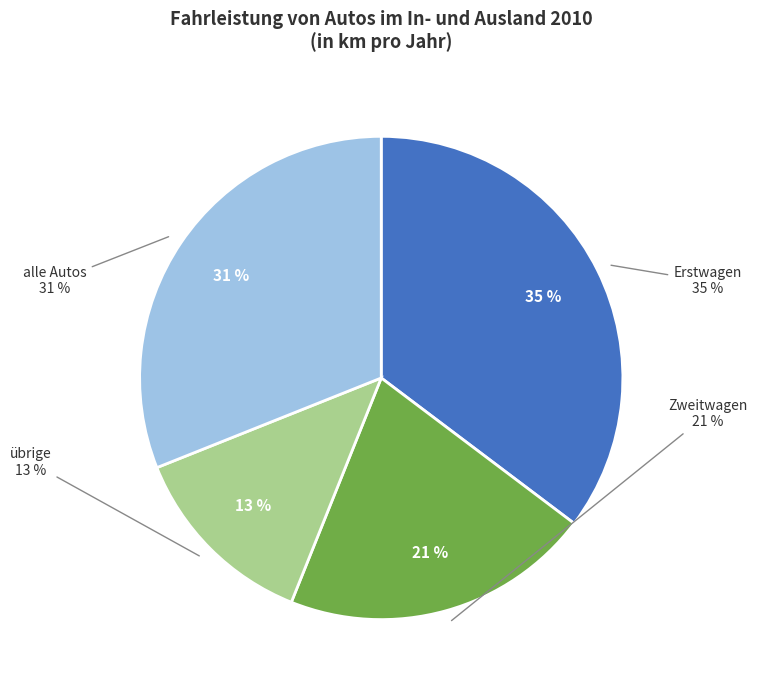

Rank the categories by value from lowest to highest.

übrige, Zweitwagen, alle Autos, Erstwagen